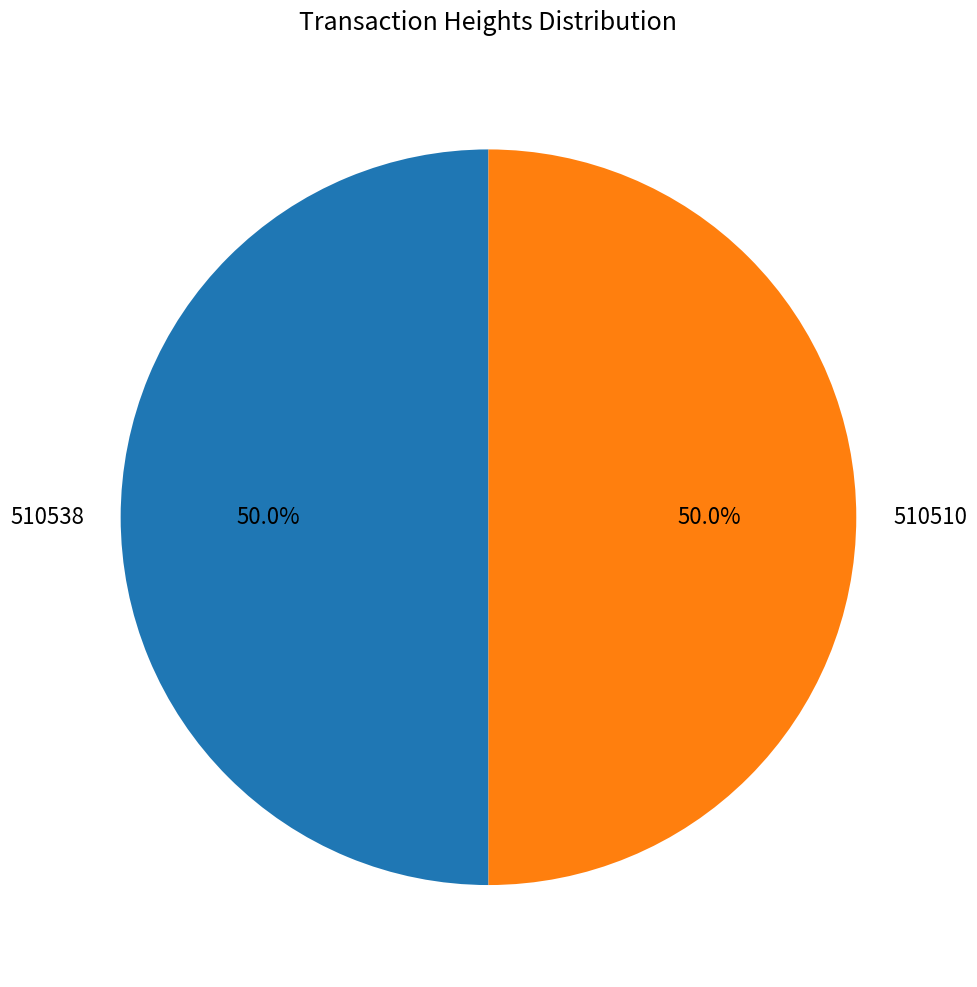

Approximately how many times larger is the value at 510510 compared to 510538?

1.0